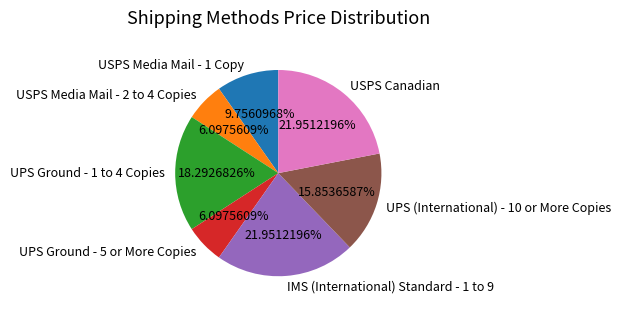

What is the ratio of the value at UPS Ground - 5 or More Copies to the value at USPS Media Mail - 1 Copy?

0.6